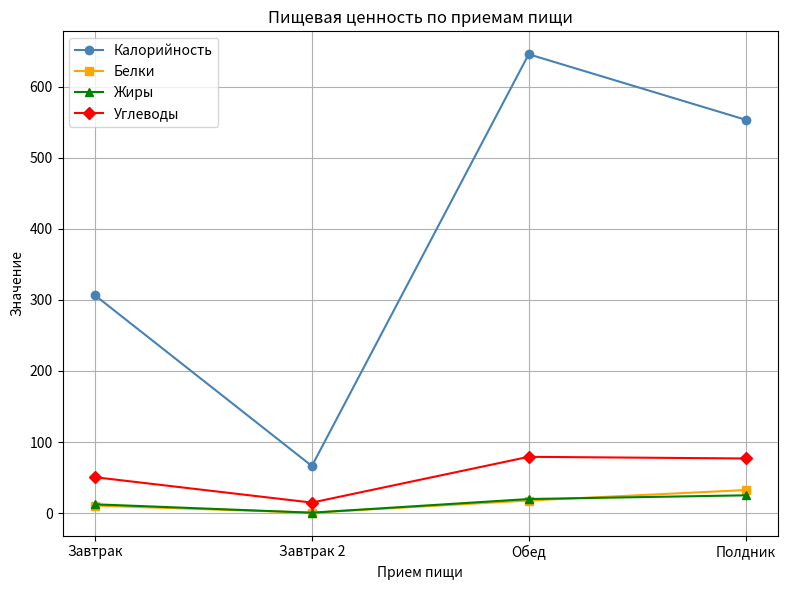

Is it true that Калорийность equals 1134.8 at Обед?

False